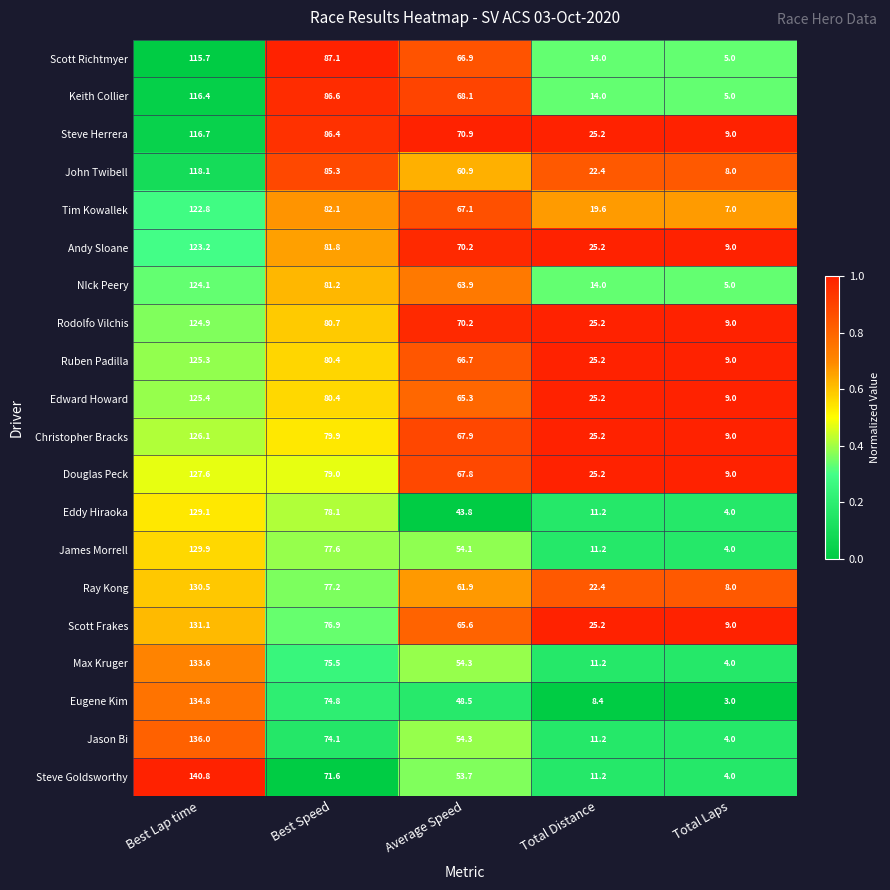

What is the maximum value for Scott Frakes?

131.1